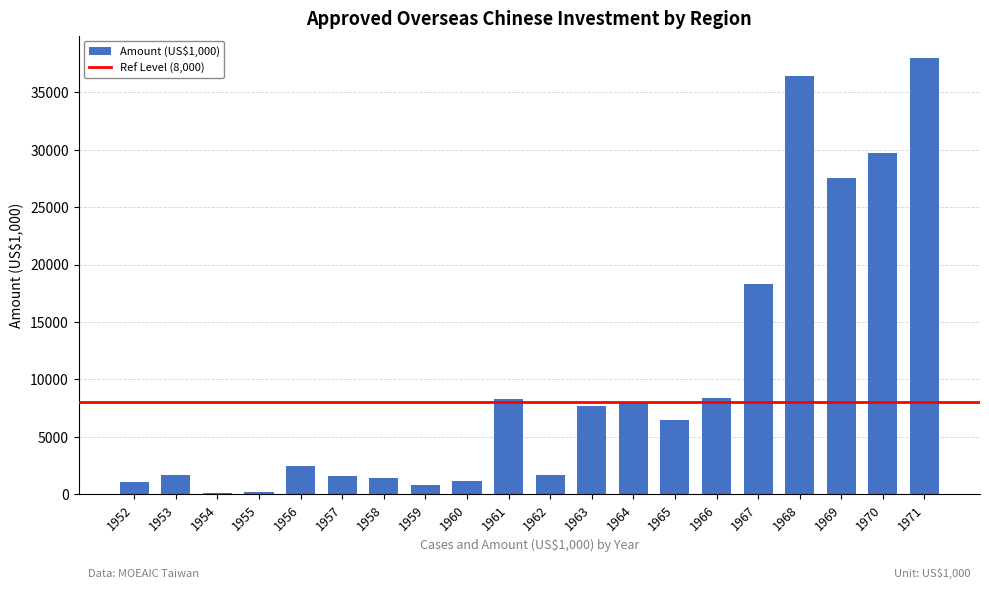

Approximately how many times larger is the value at 1961 compared to 1952?

7.8